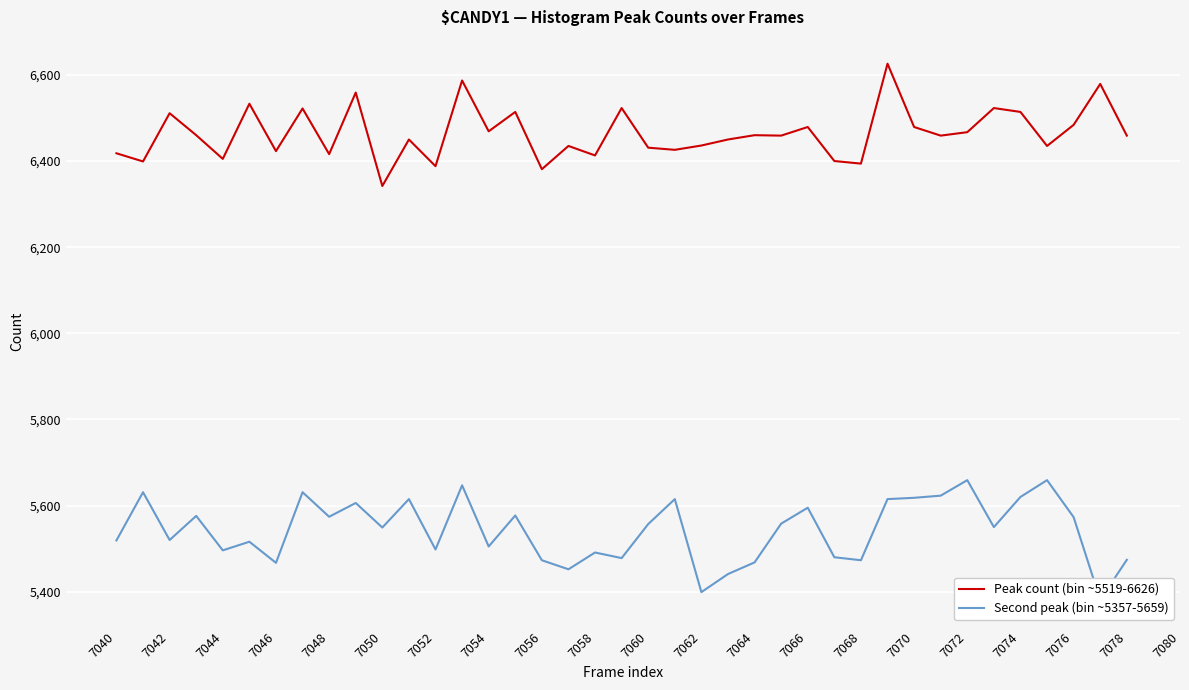

The value of Peak count (bin ~5519-6626) at 7072 is 6467. True or false?

True